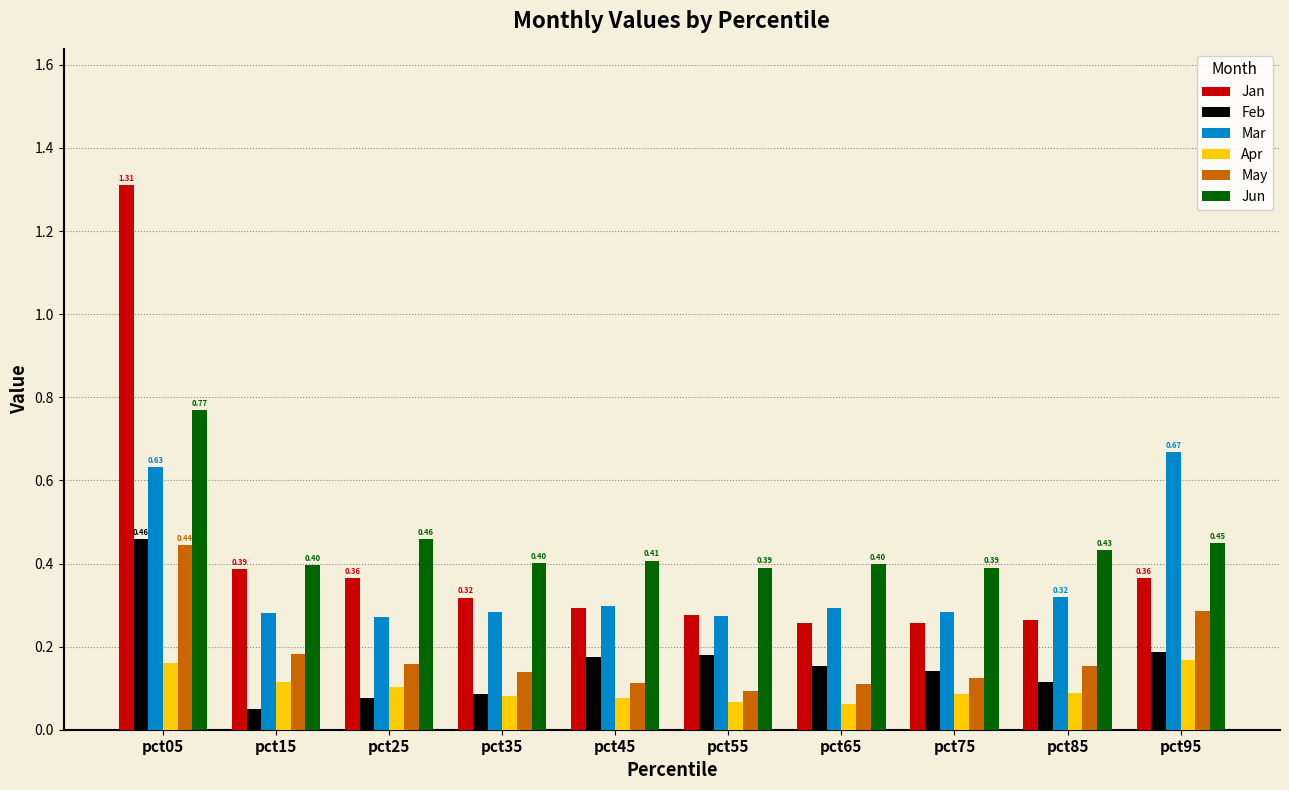

What is the sum of all Jan values?

4.1